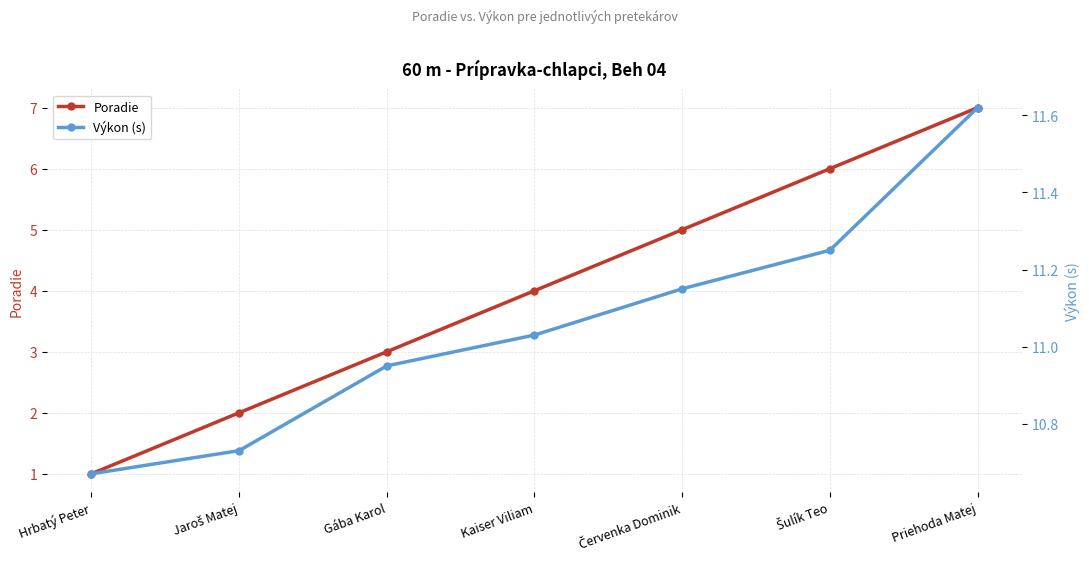

What is the minimum value for Výkon (s)?

10.7